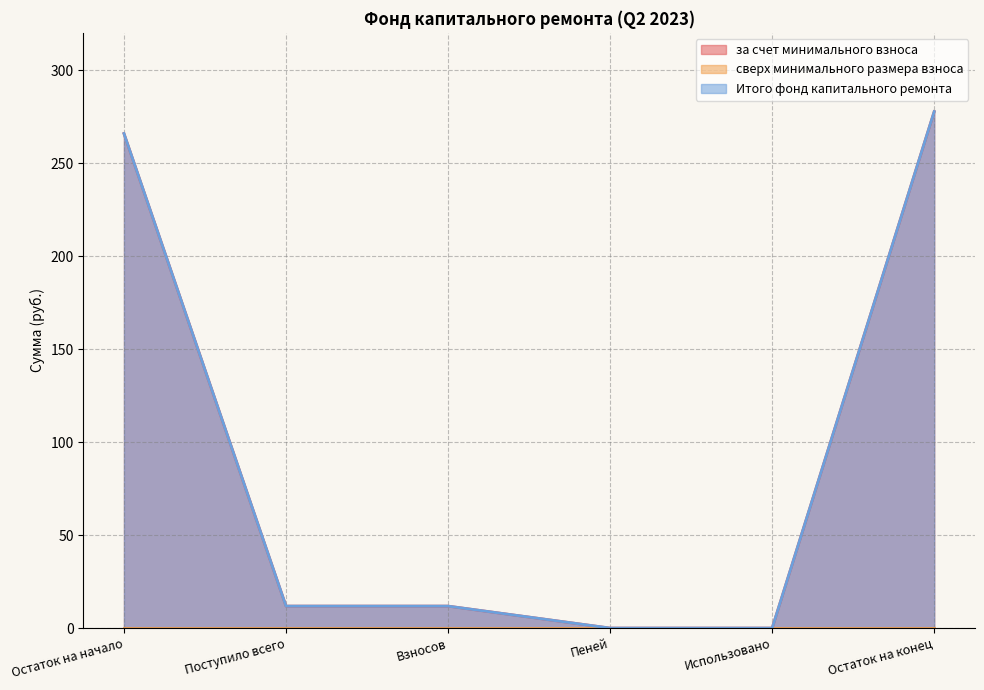

True or false: за счет минимального взноса and Итого фонд капитального ремонта cross at least once.

False